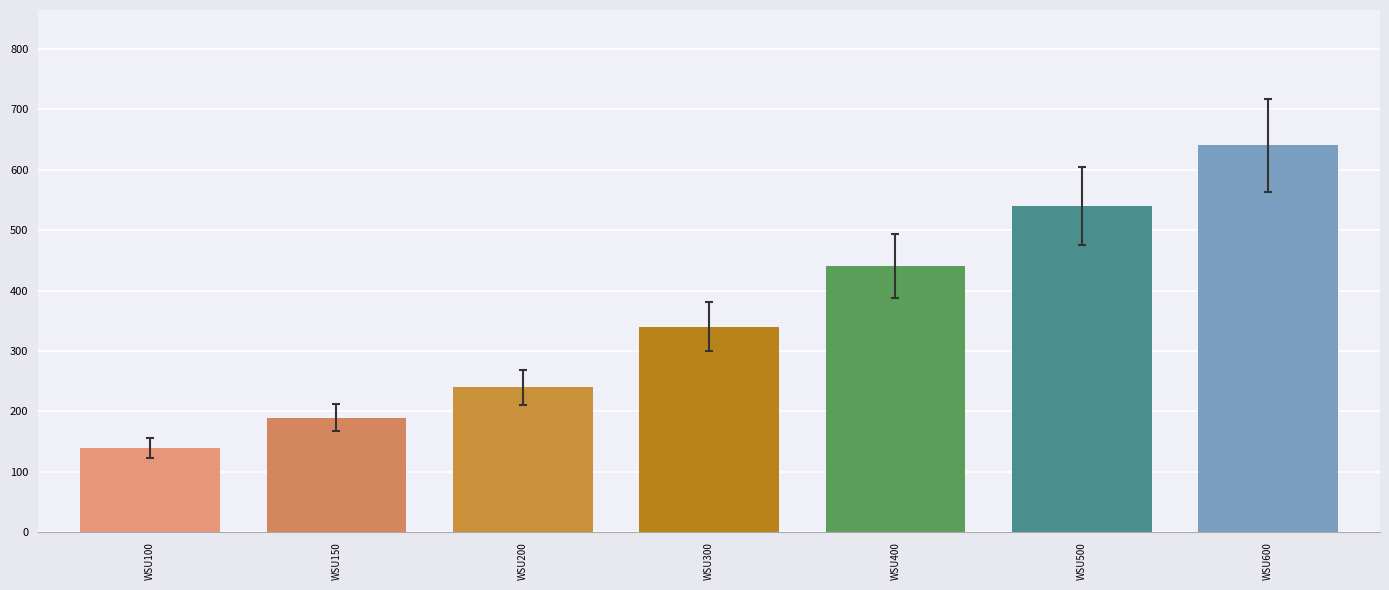

Does the chart contain stacked bars?

No